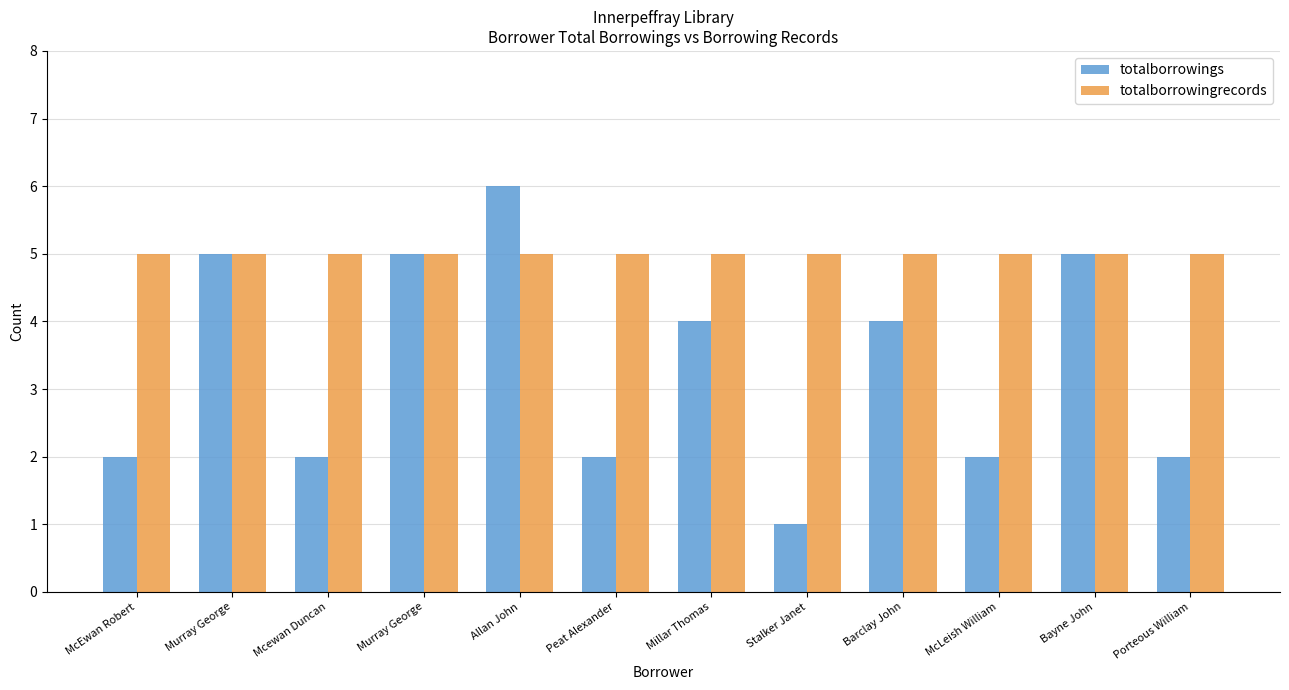

List the series in order of their peak value, highest first.

totalborrowings, totalborrowingrecords